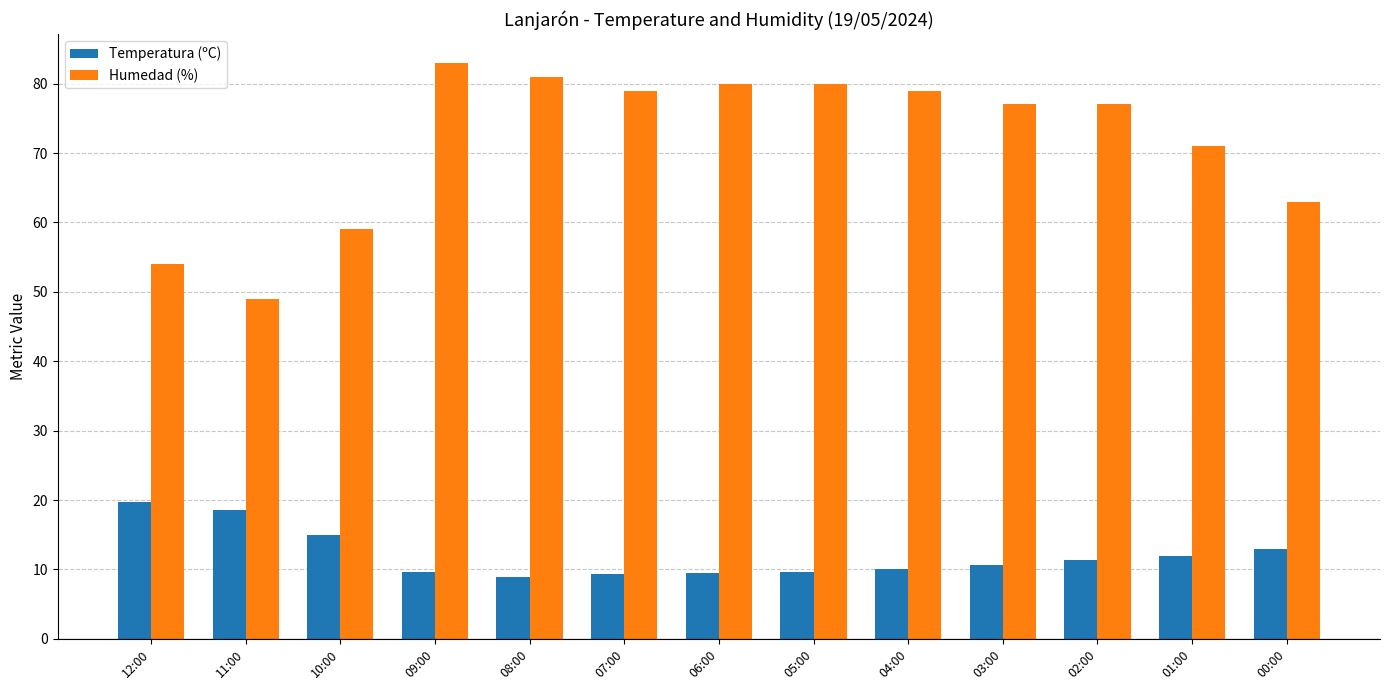

How many data points does each series have?

13